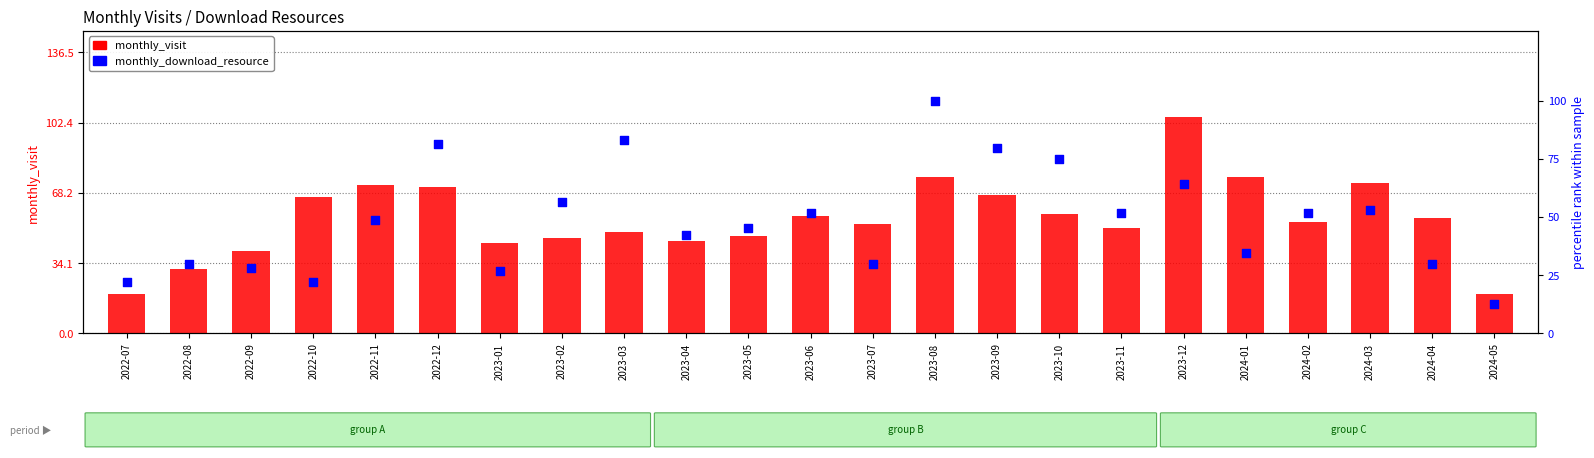

Which series reaches the maximum Y coordinate?

monthly_visit